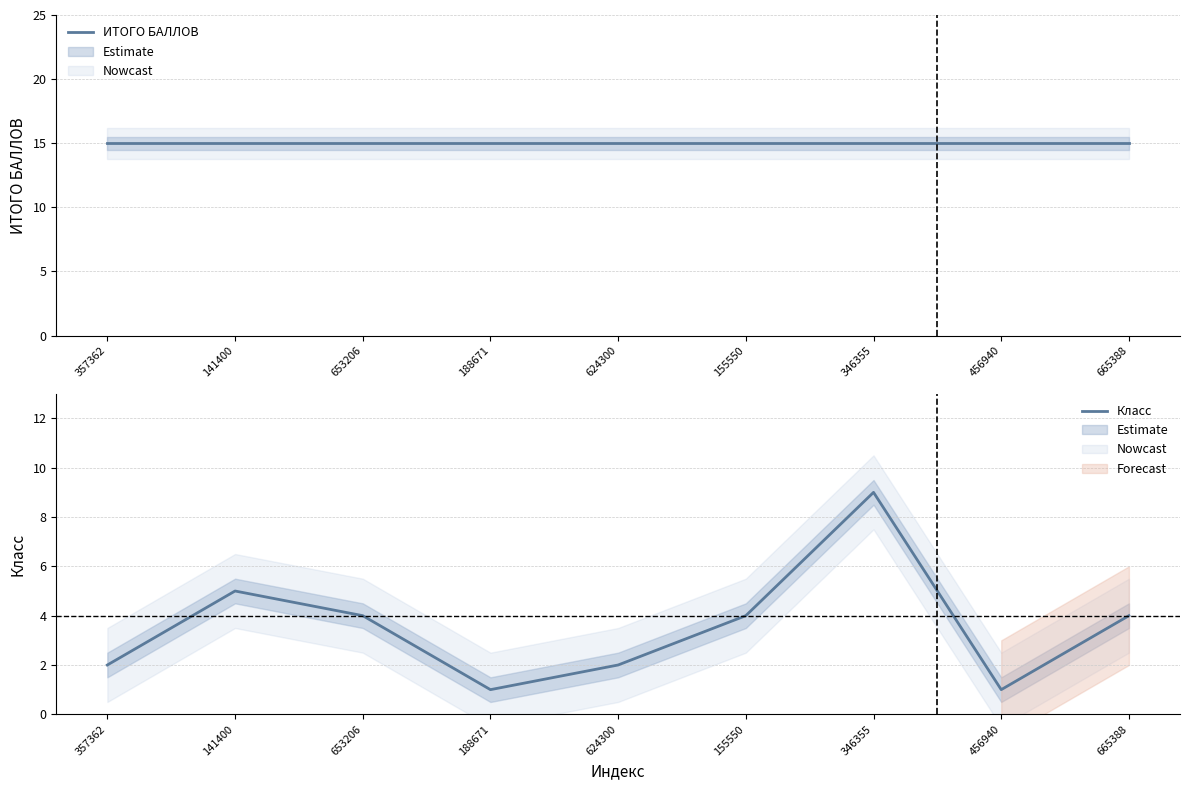

Where is Класс nearest to the value 5?

141400